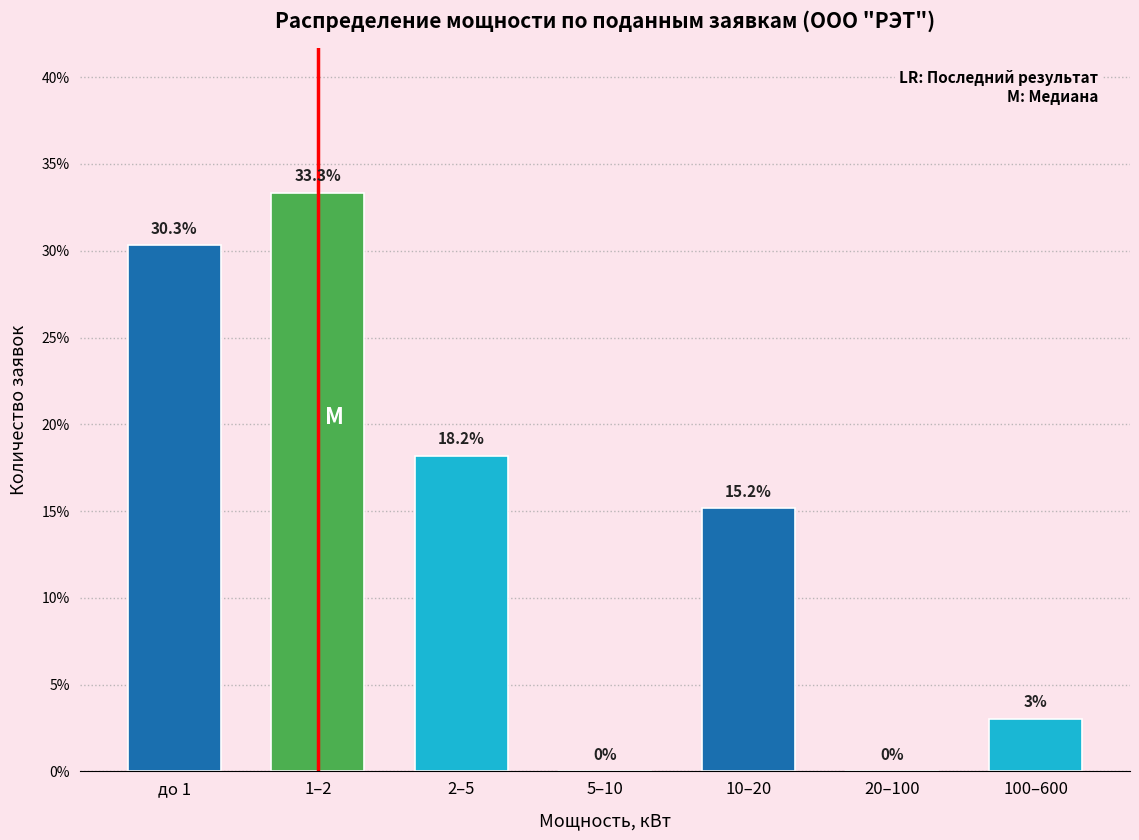

Are the bars horizontal?

No